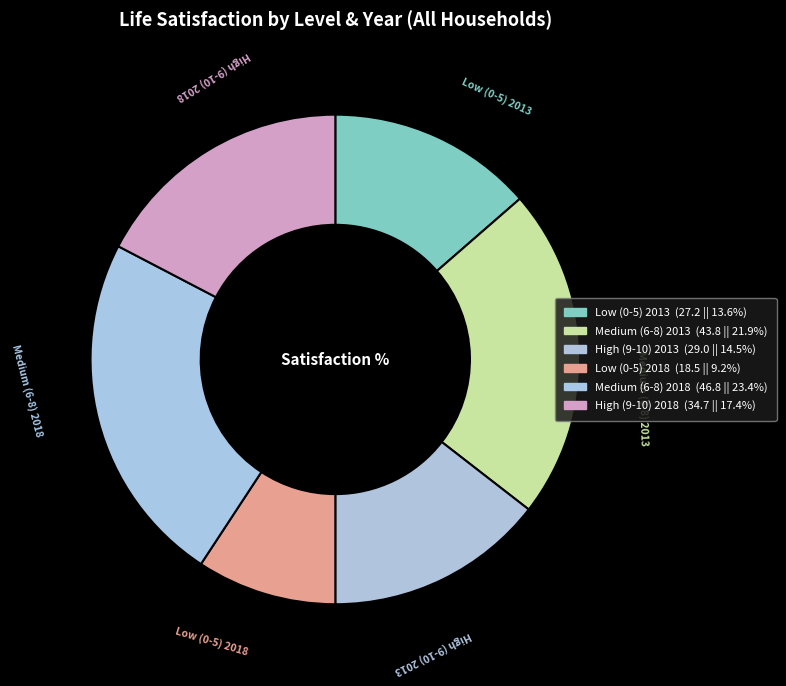

How many segments does this pie chart have?

6